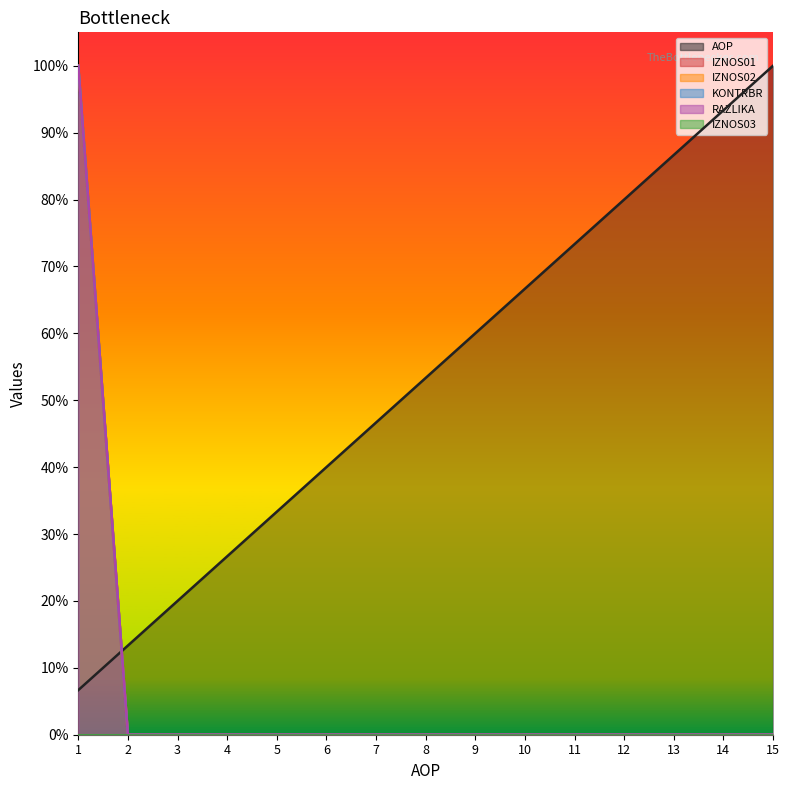

Reading left to right, transcribe all the data shown in this chart.

AOP: 1=0.1	2=0.1	3=0.2	4=0.3	5=0.3	6=0.4	7=0.5	8=0.5	9=0.6	10=0.7	11=0.7	12=0.8	13=0.9	14=0.9	15=1.0
IZNOS01: 1=1.0	2=0.0	3=0.0	4=0.0	5=0.0	6=0.0	7=0.0	8=0.0	9=0.0	10=0.0	11=0.0	12=0.0	13=0.0	14=0.0	15=0.0
IZNOS02: 1=1.0	2=0.0	3=0.0	4=0.0	5=0.0	6=0.0	7=0.0	8=0.0	9=0.0	10=0.0	11=0.0	12=0.0	13=0.0	14=0.0	15=0.0
KONTRBR: 1=1.0	2=0.0	3=0.0	4=0.0	5=0.0	6=0.0	7=0.0	8=0.0	9=0.0	10=0.0	11=0.0	12=0.0	13=0.0	14=0.0	15=0.0
RAZLIKA: 1=1.0	2=0.0	3=0.0	4=0.0	5=0.0	6=0.0	7=0.0	8=0.0	9=0.0	10=0.0	11=0.0	12=0.0	13=0.0	14=0.0	15=0.0